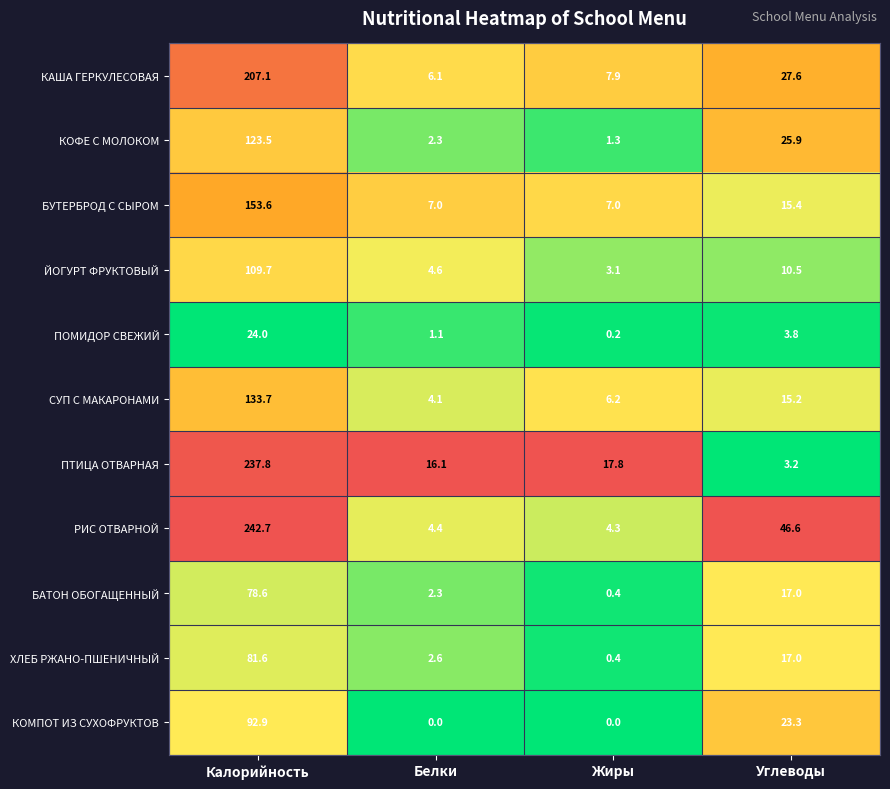

Rank the series at Калорийность from lowest to highest value.

ПОМИДОР СВЕЖИЙ, БАТОН ОБОГАЩЕННЫЙ, ХЛЕБ РЖАНО-ПШЕНИЧНЫЙ, КОМПОТ ИЗ СУХОФРУКТОВ, ЙОГУРТ ФРУКТОВЫЙ, КОФЕ С МОЛОКОМ, СУП С МАКАРОНАМИ, БУТЕРБРОД С СЫРОМ, КАША ГЕРКУЛЕСОВАЯ, ПТИЦА ОТВАРНАЯ, РИС ОТВАРНОЙ